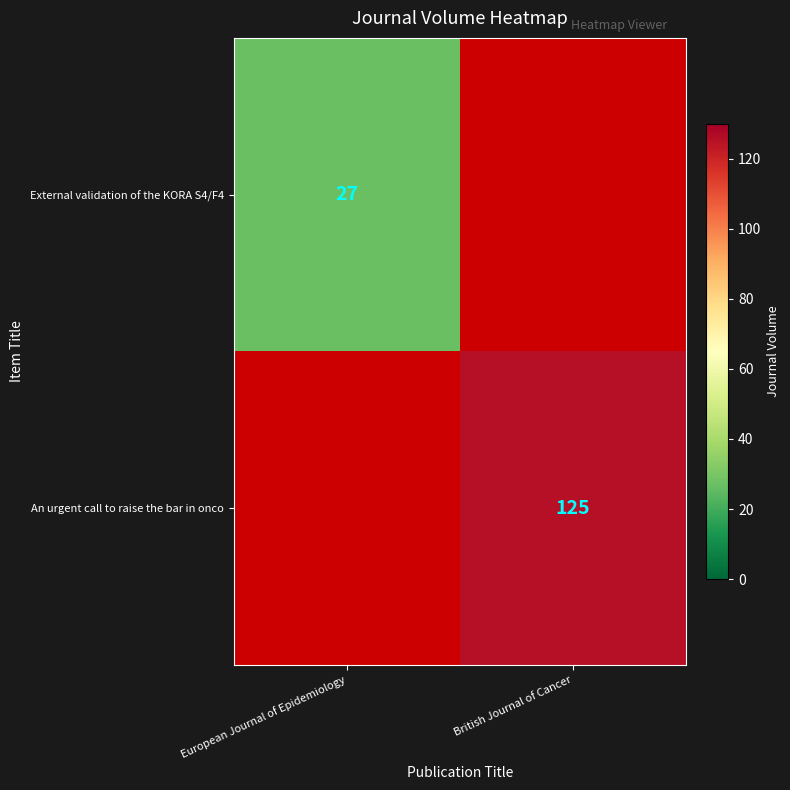

The value of External validation of the KORA S4/F4 at European Journal of Epidemiology is 27. True or false?

True